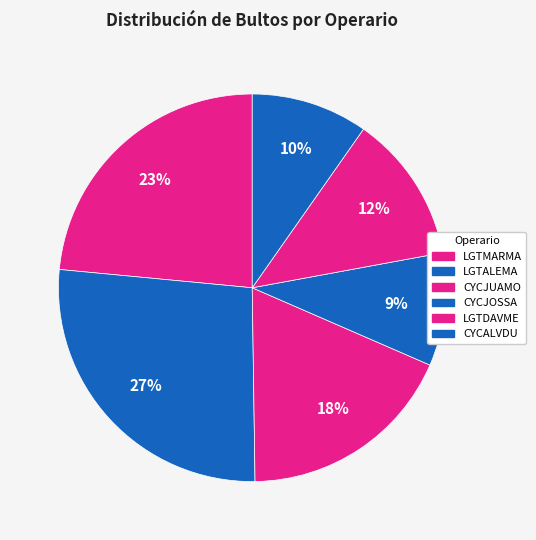

The CYCALVDU slice represents 10% of the pie. True or false?

True